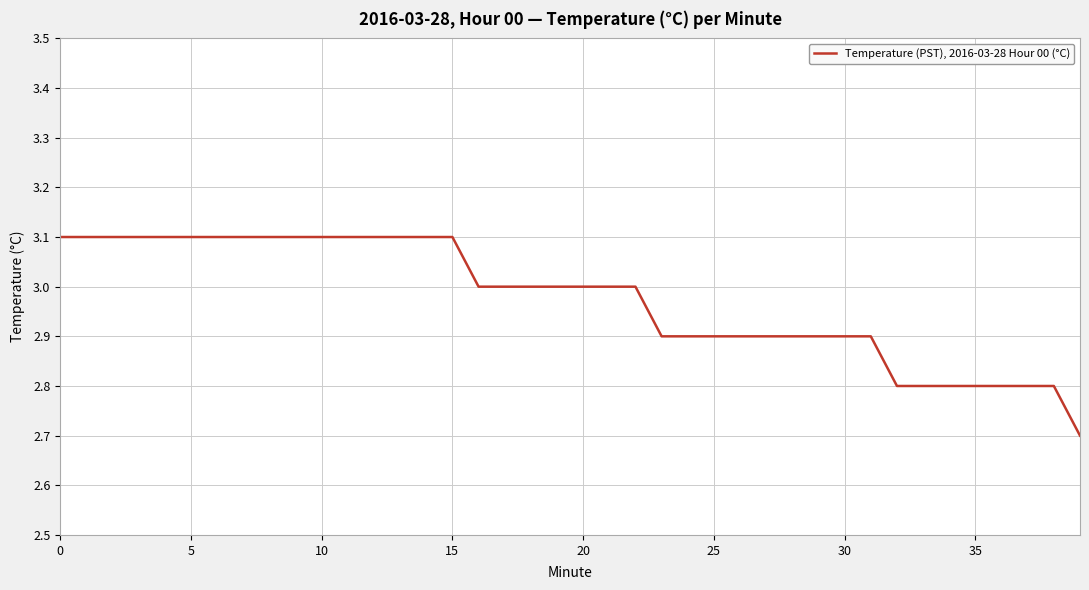

What is the difference between the maximum and minimum values?

0.4